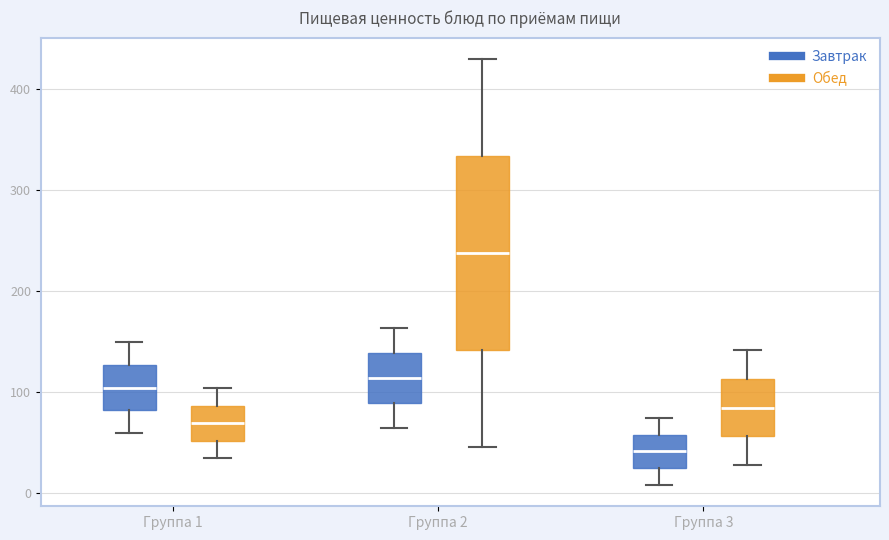

Where does the lower whisker of the box for Группа 3 (Завтрак) end on the y-axis? The values are not printed on the chart, so give them approximately, as read against the axis.

10